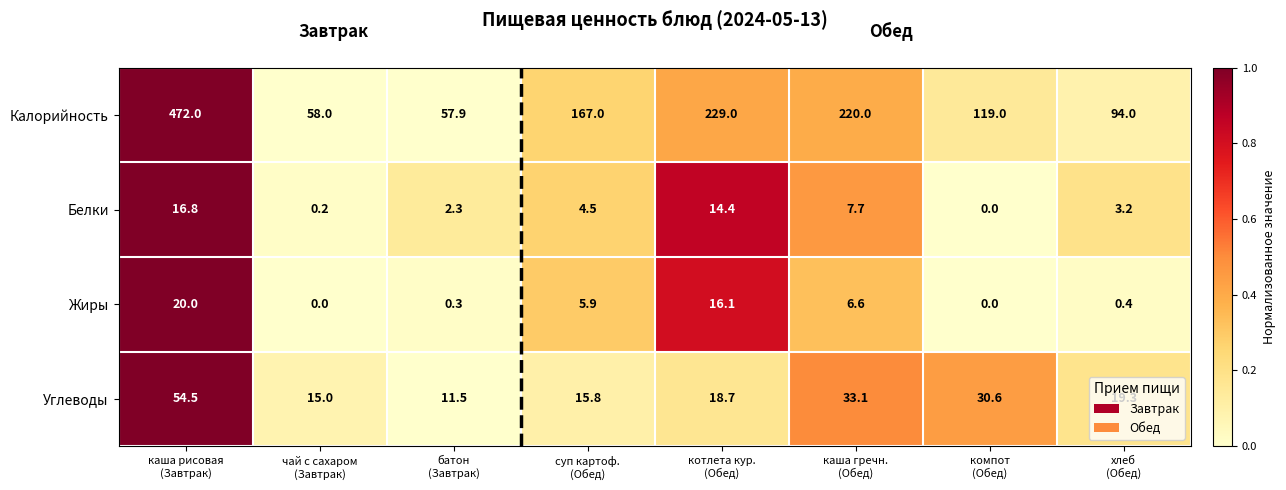

What is the maximum value shown in the chart?

472.0